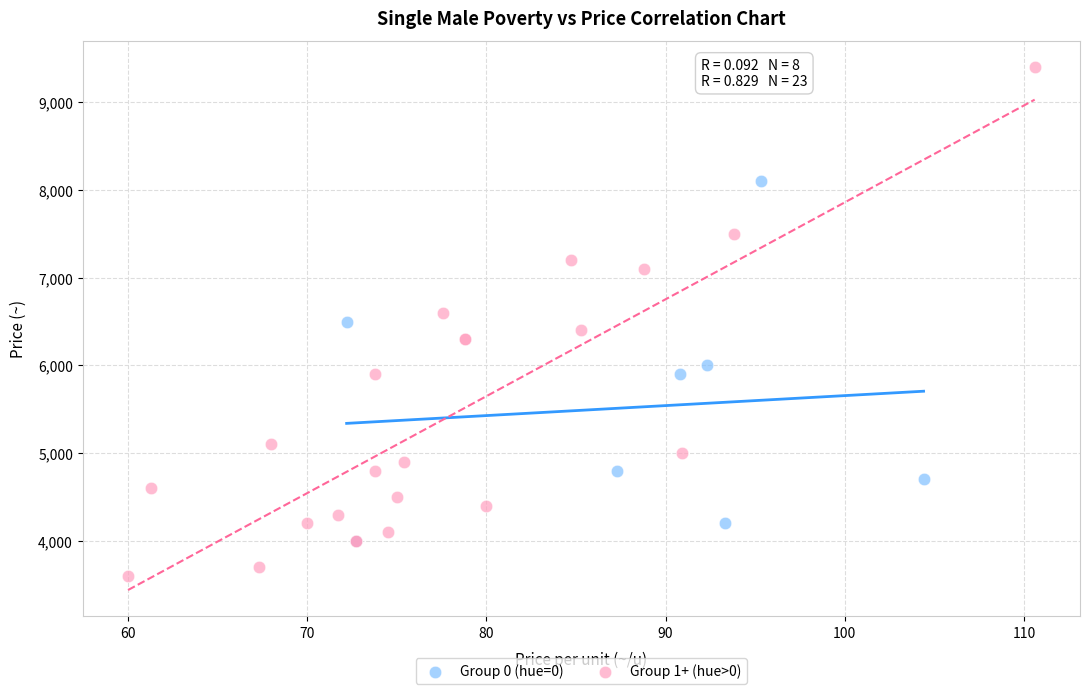

Which series has the widest spread of Y values?

Group 1+ (hue>0)